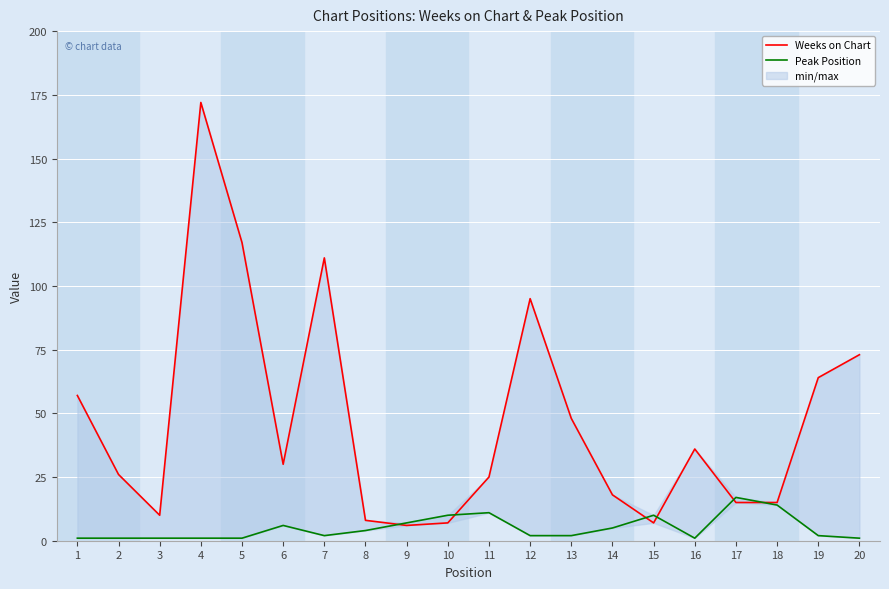

What is the value of the Weeks on Chart point at the 3rd from the left?

10